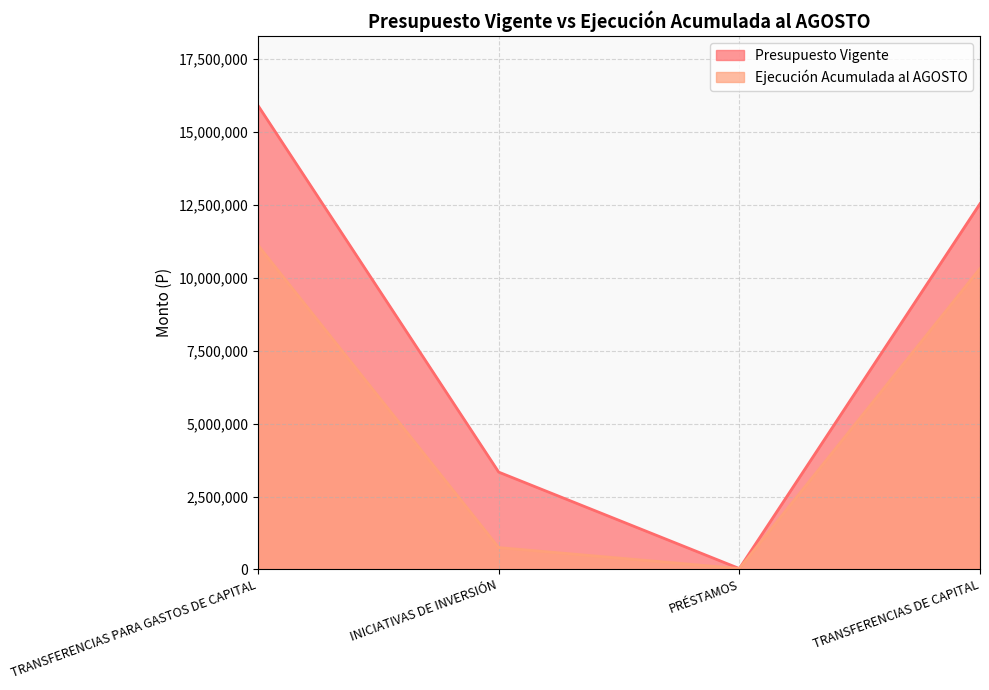

How many interior local valleys does the Ejecución Acumulada al AGOSTO series have?

1